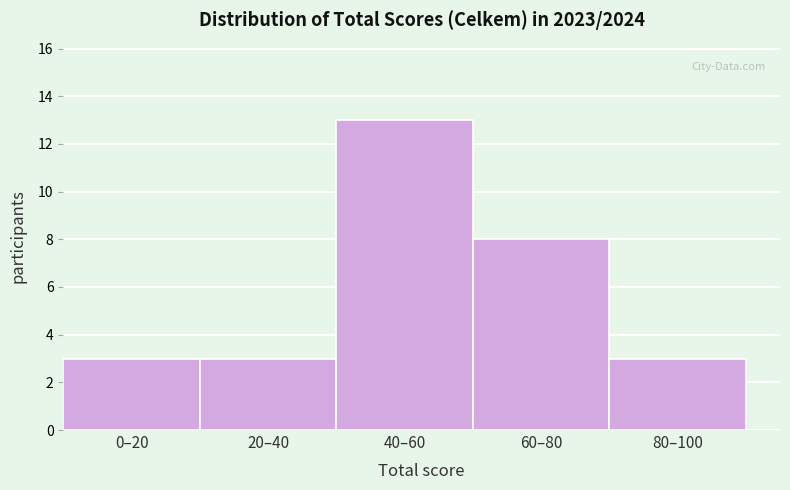

Reading left to right, transcribe all the data shown in this chart.

3	3	13	8	3